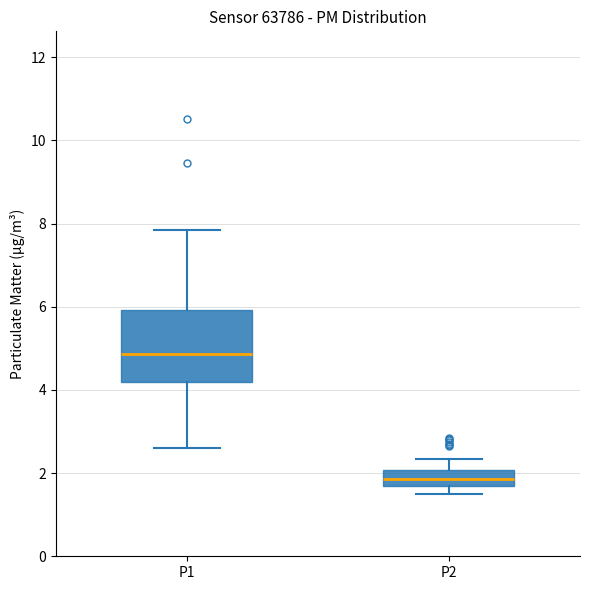

Comparing the boxes themselves (not the whiskers), which one is the tallest?

P1